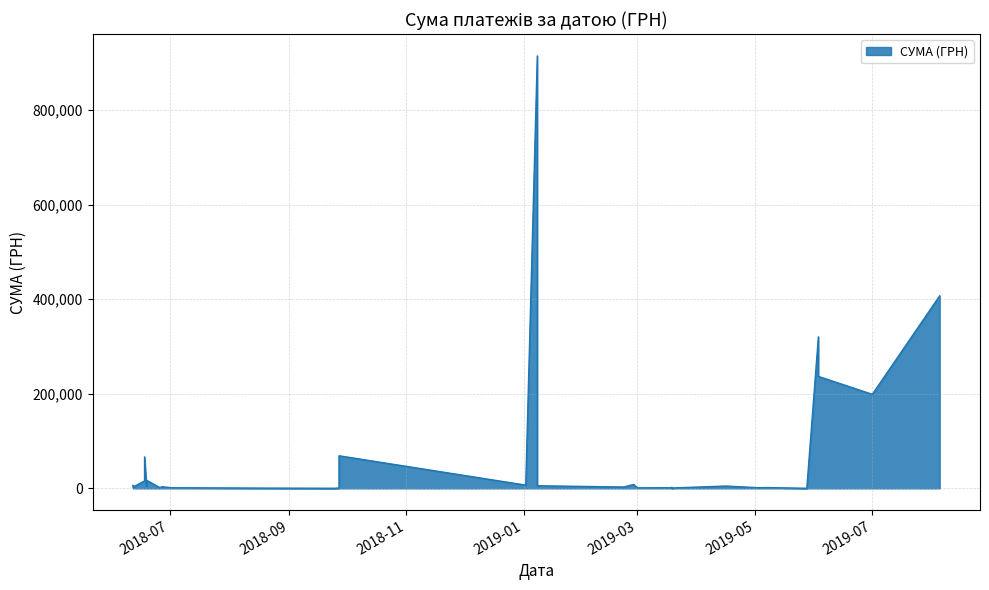

What is the change in value from 18.03.2019 to 12.06.2018?

+1427.5